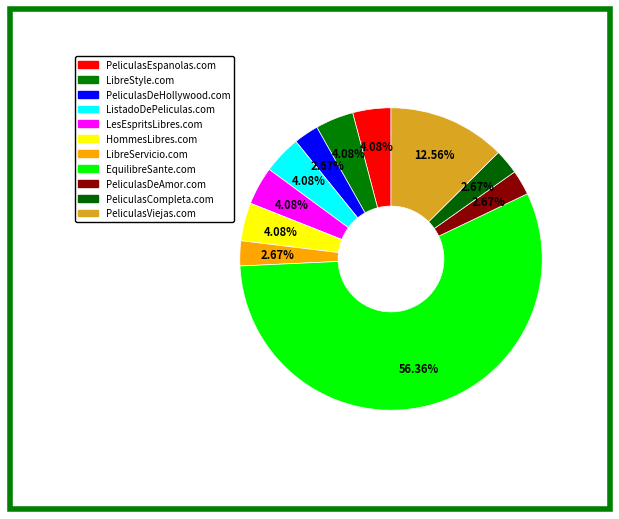

True or false: PeliculasCompleta.com accounts for 1% of the total.

False